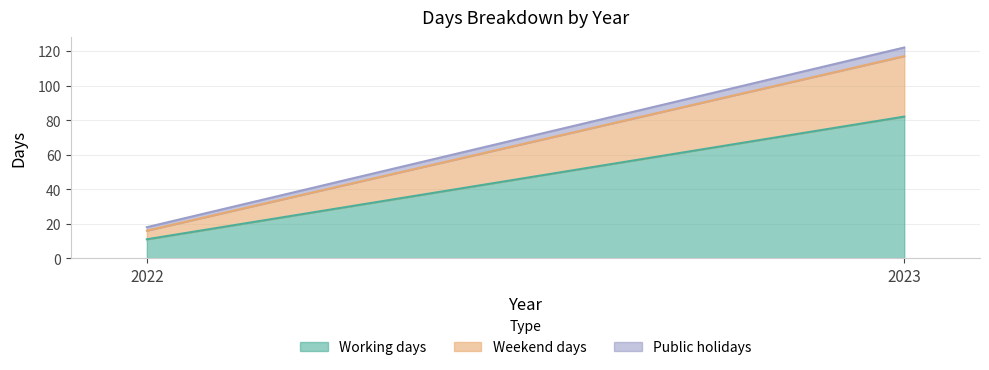

The Public holidays series shows 8 at 2023. True or false?

False